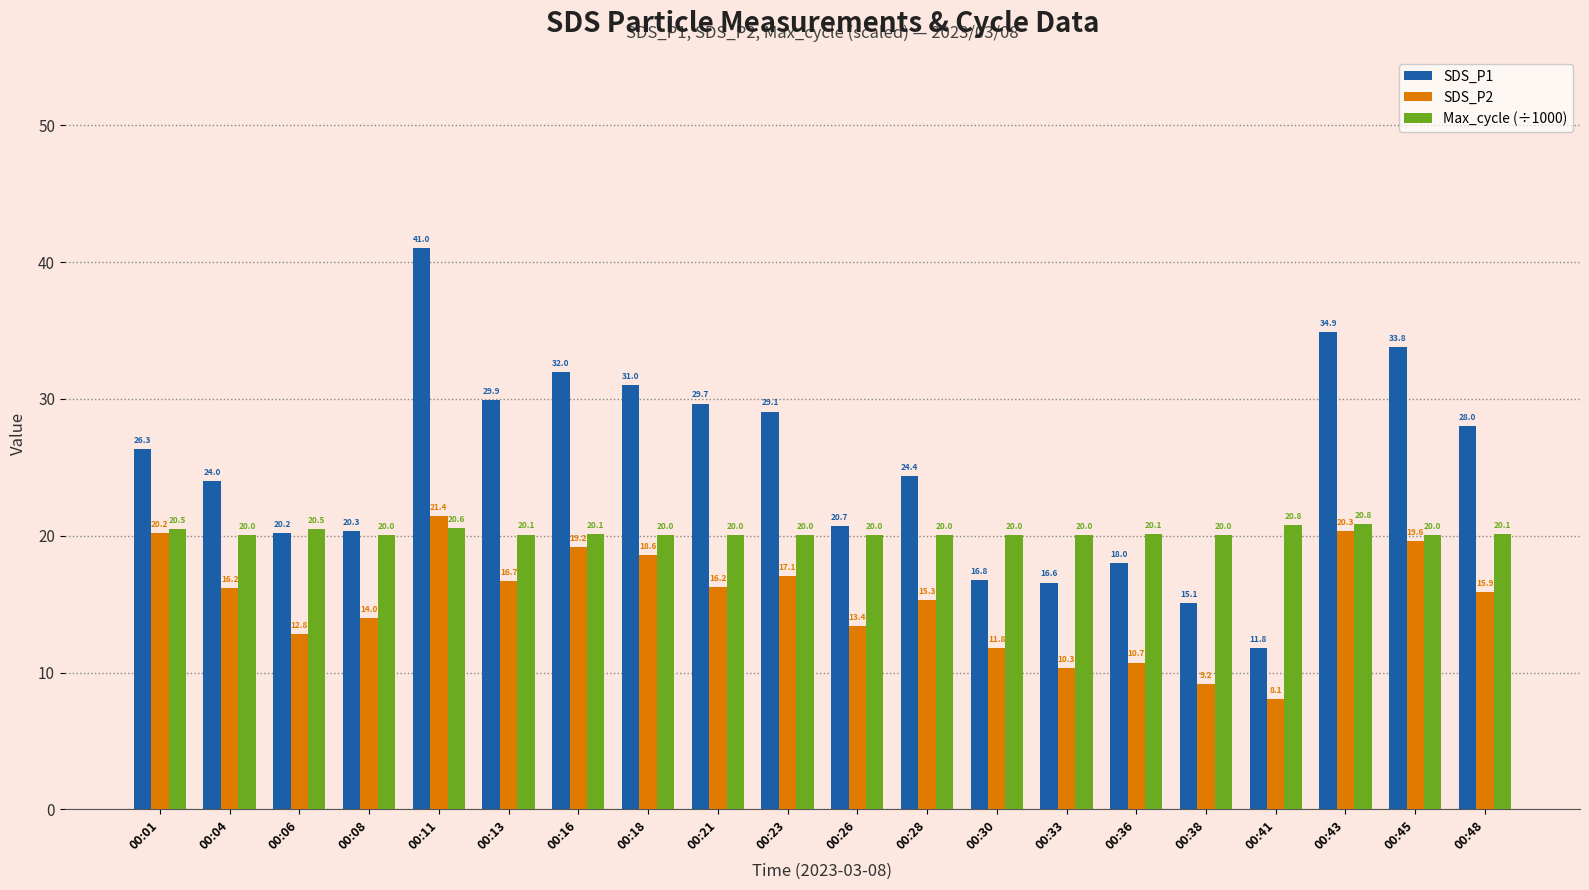

How many values in the SDS_P1 series are below 26?

10